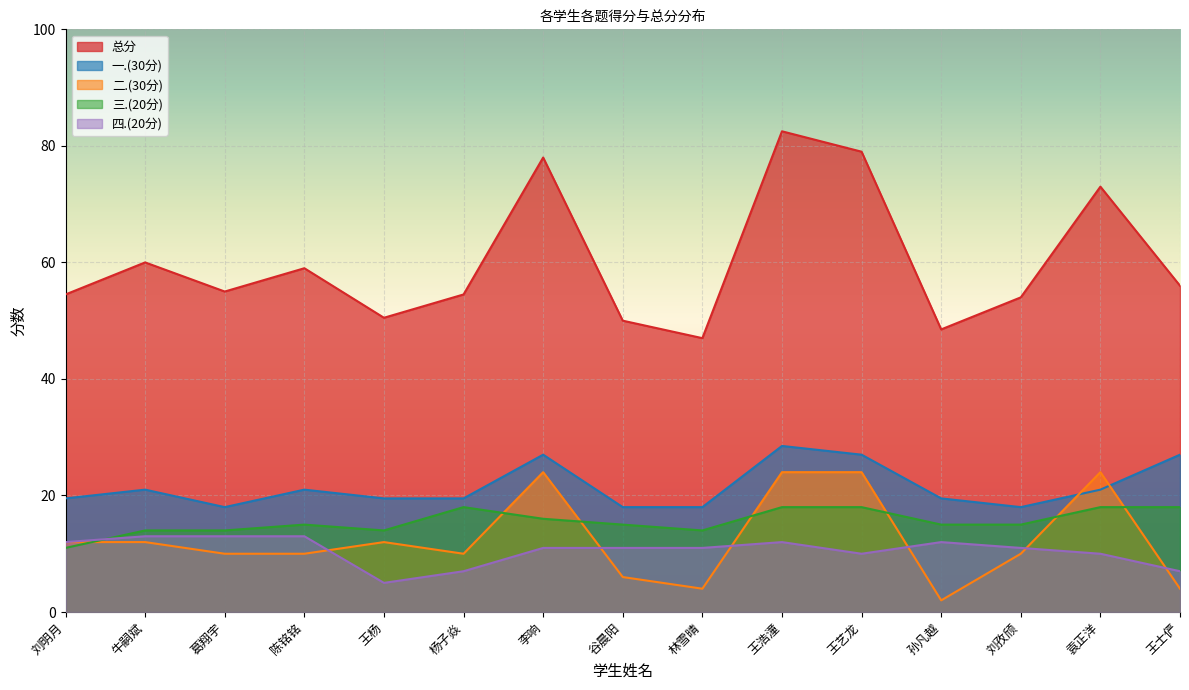

True or false: 四.(20分) and 总分 cross at least once.

False